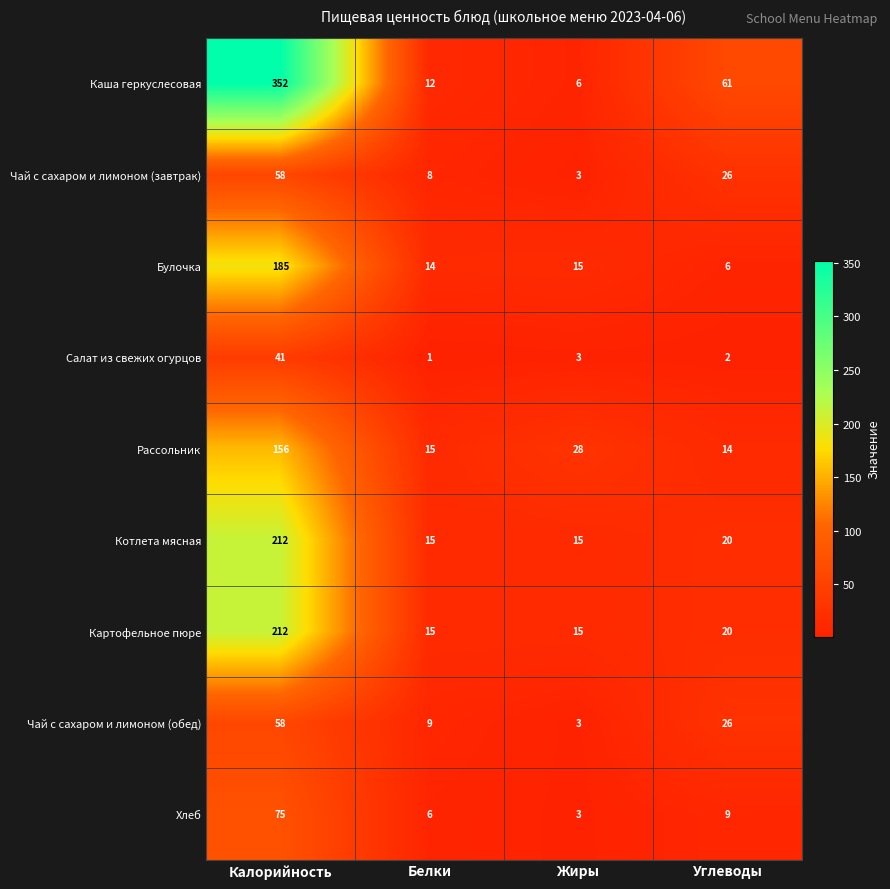

List the labels in order of Хлеб value, largest first.

Калорийность, Углеводы, Белки, Жиры